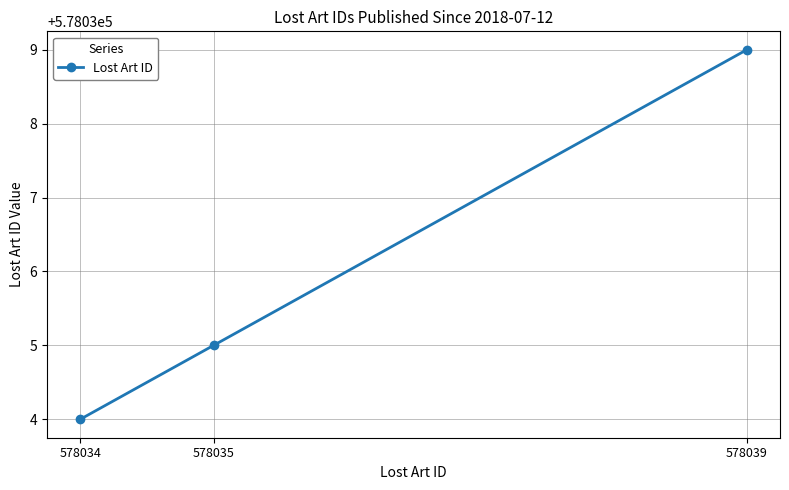

True or false: the data shows 578034 at 578034.

True